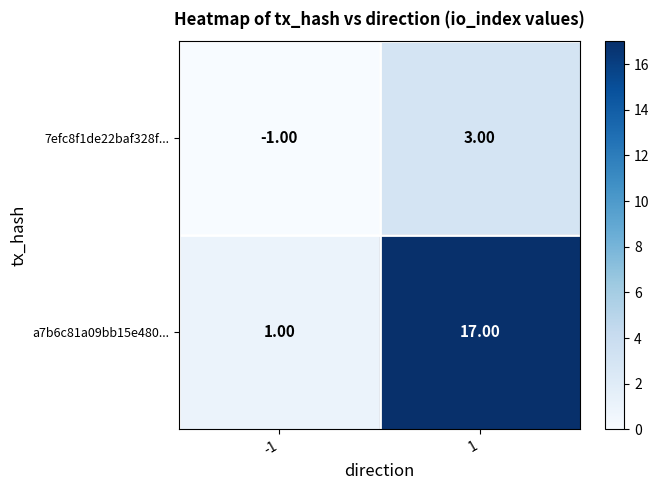

What is the maximum value shown in the chart?

17